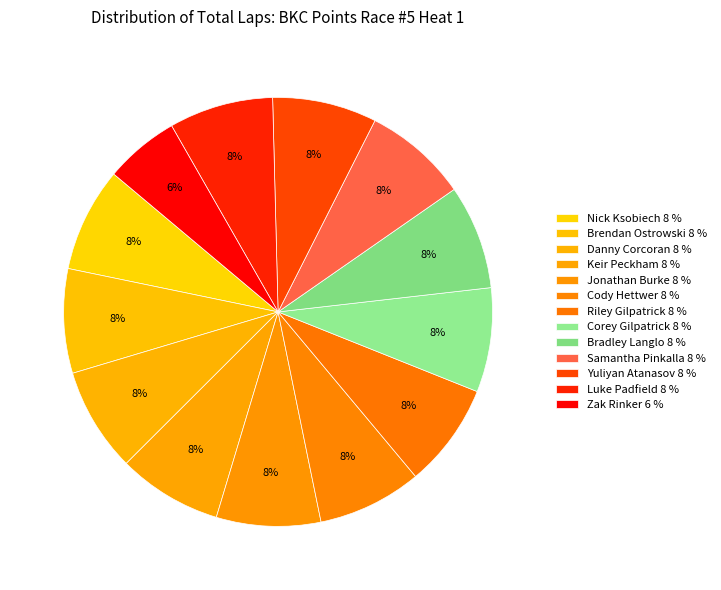

To the nearest percent, what is the combined percentage of Danny Corcoran and Jonathan Burke?

16%